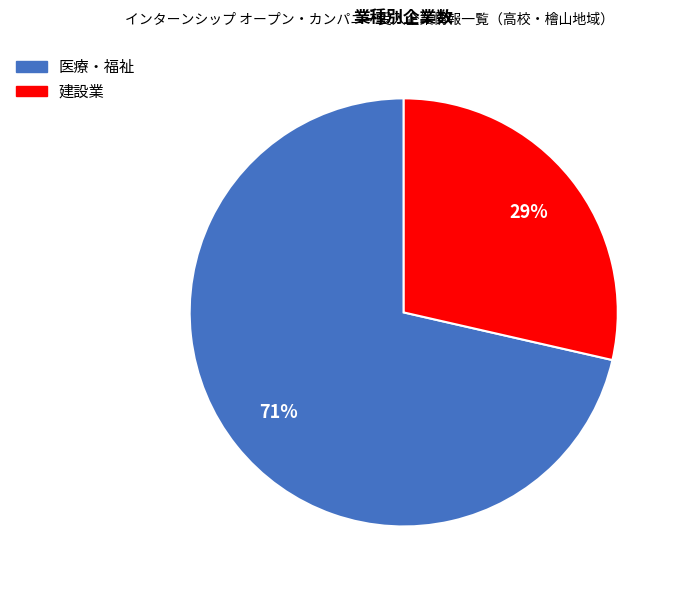

Rank the categories by value from lowest to highest.

建設業, 医療・福祉